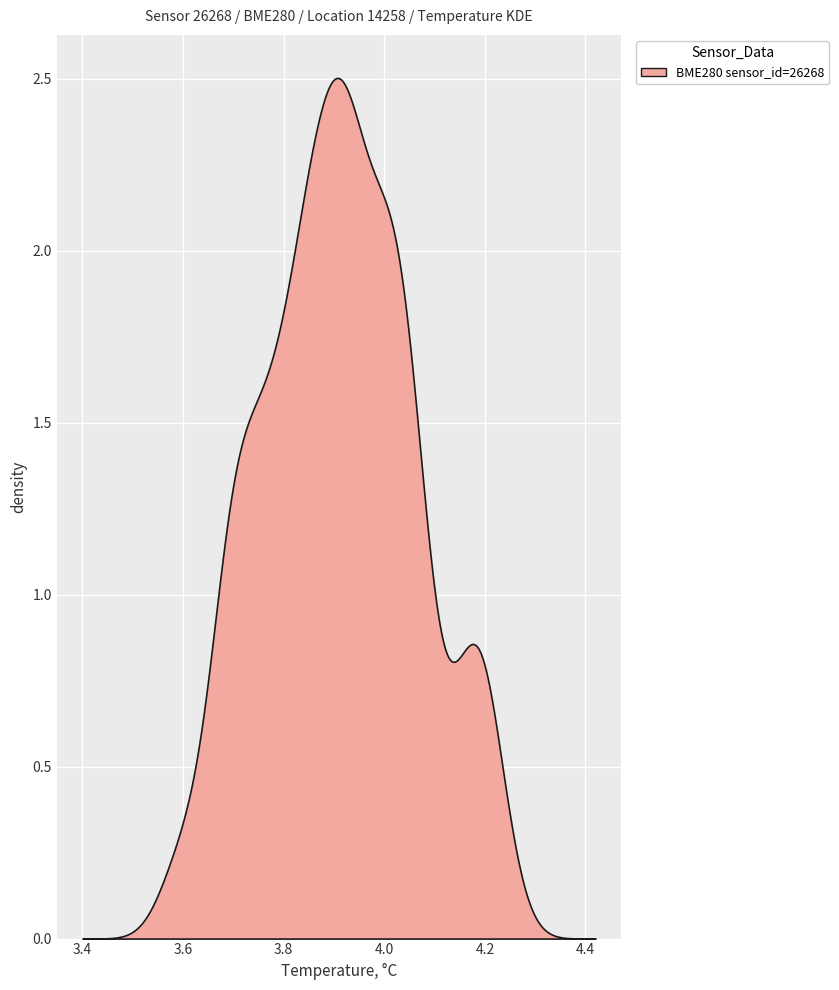

True or false: humidity has more than 1 points higher than both neighbors.

True